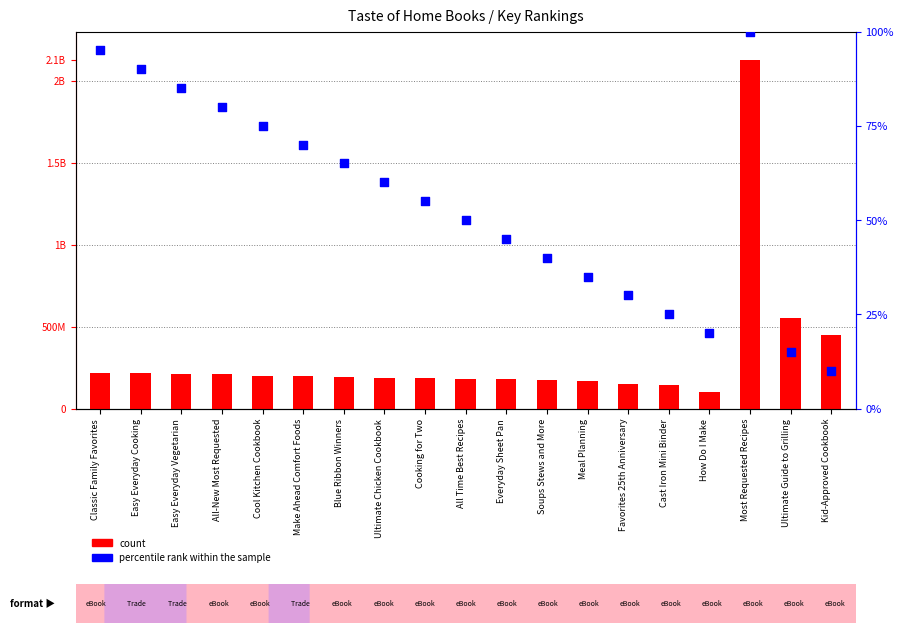

Is the value of percentile rank within the sample at Cooking for Two greater than the value of count at Cool Kitchen Cookbook?

No